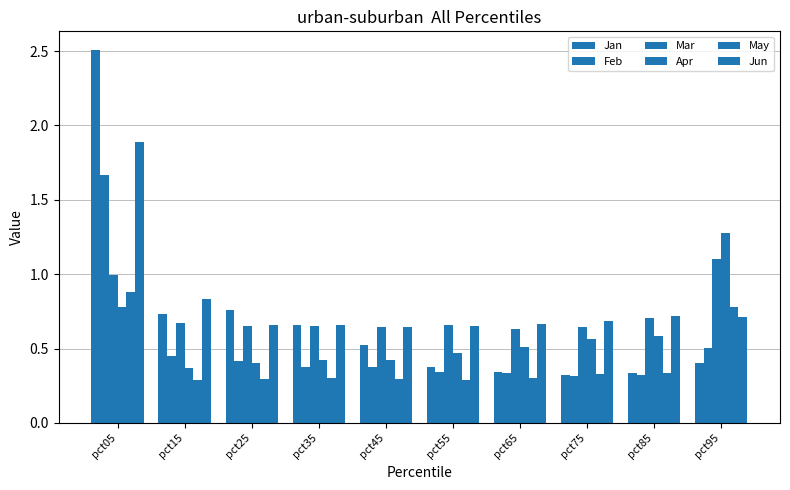

Which has a higher value, pct35 or pct75?

pct35